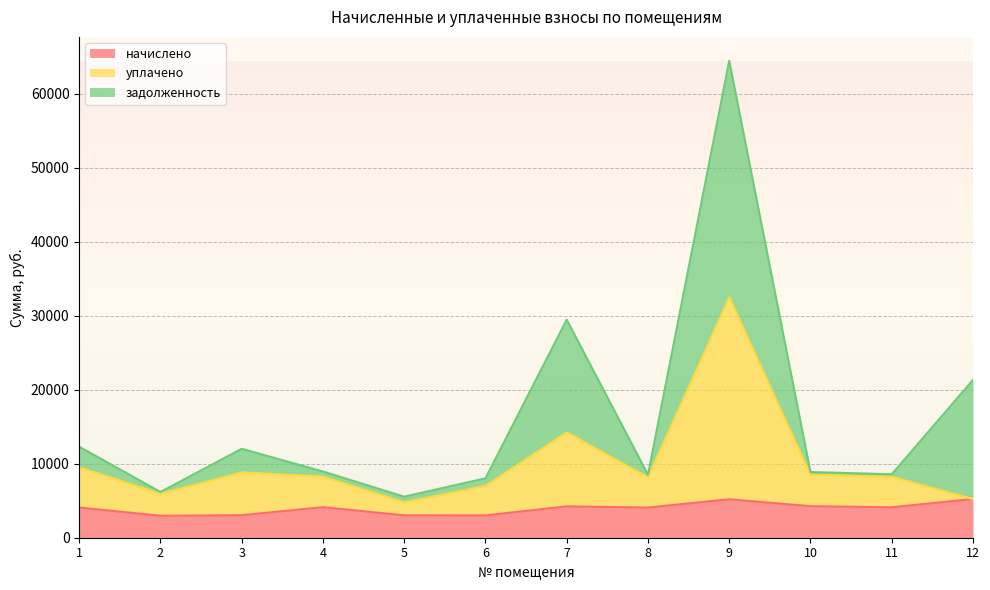

Where is the first local maximum for начислено?

4